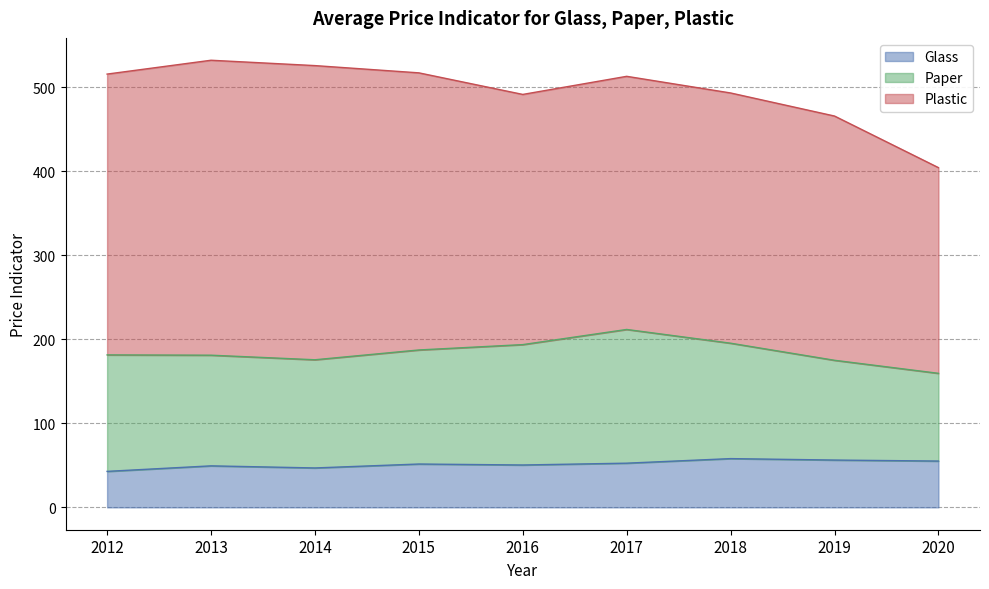

Which has a higher value, 2020 or 2014?

2020